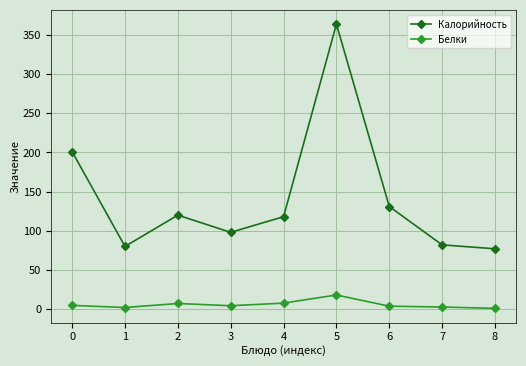

What is the value of the Калорийность point at the 8th from the left?

82.0